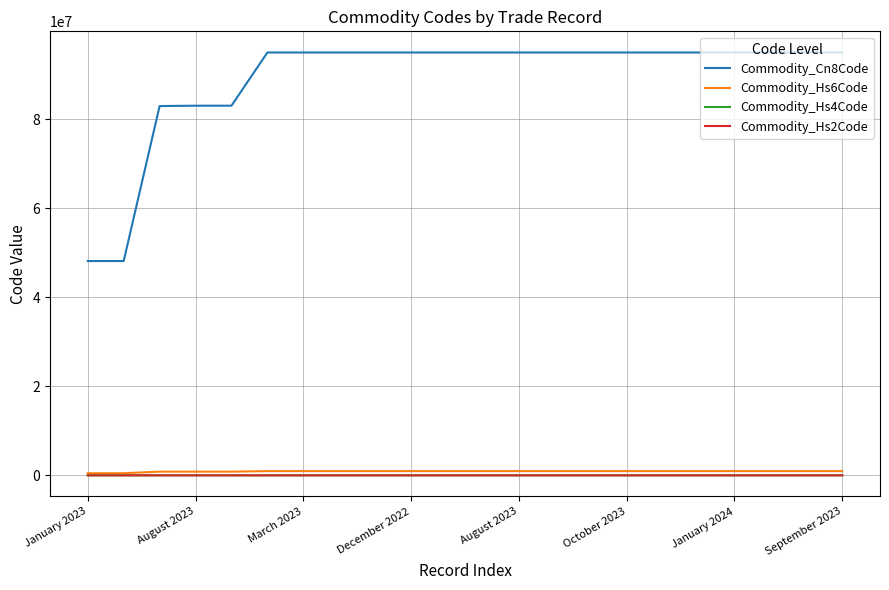

At how many categories does at least one series exceed 14189475?

22